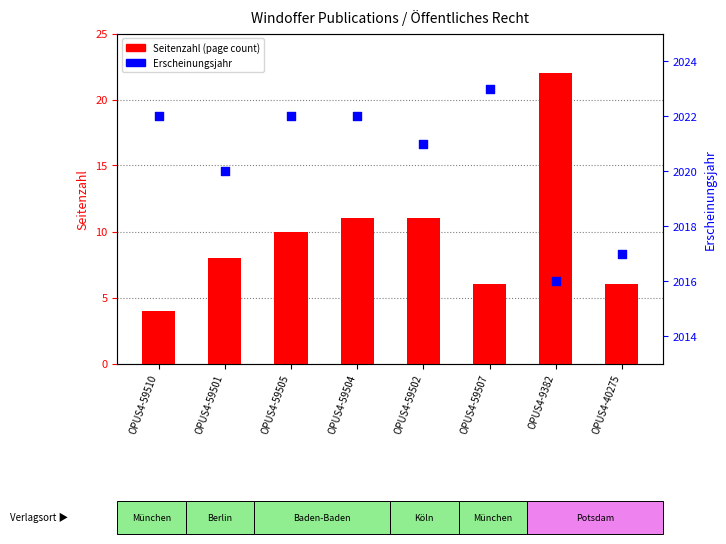

Is the value of Erscheinungsjahr at OPUS4-59501 greater than the value of Seitenzahl (page count) at OPUS4-59507?

Yes